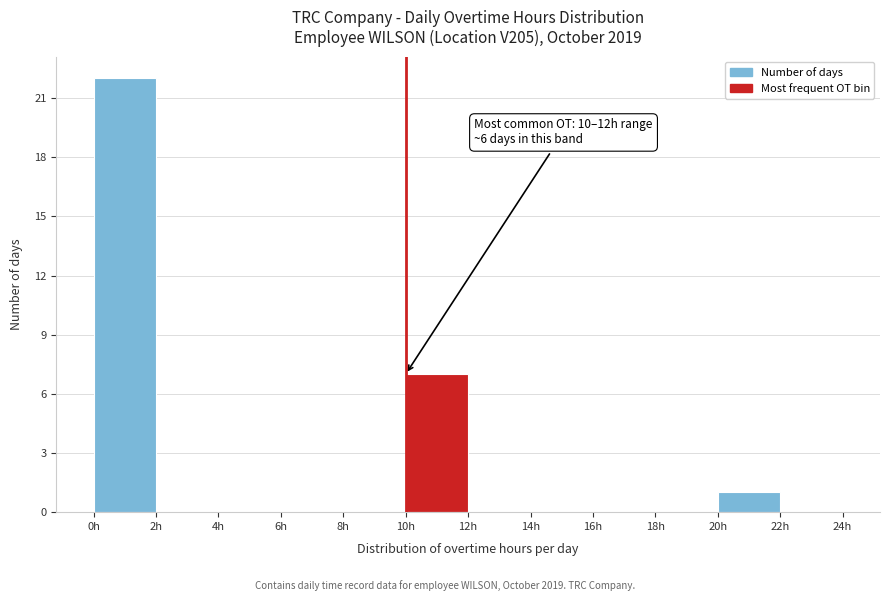

Over which range of the x-axis is the bar tallest?

0 to 2